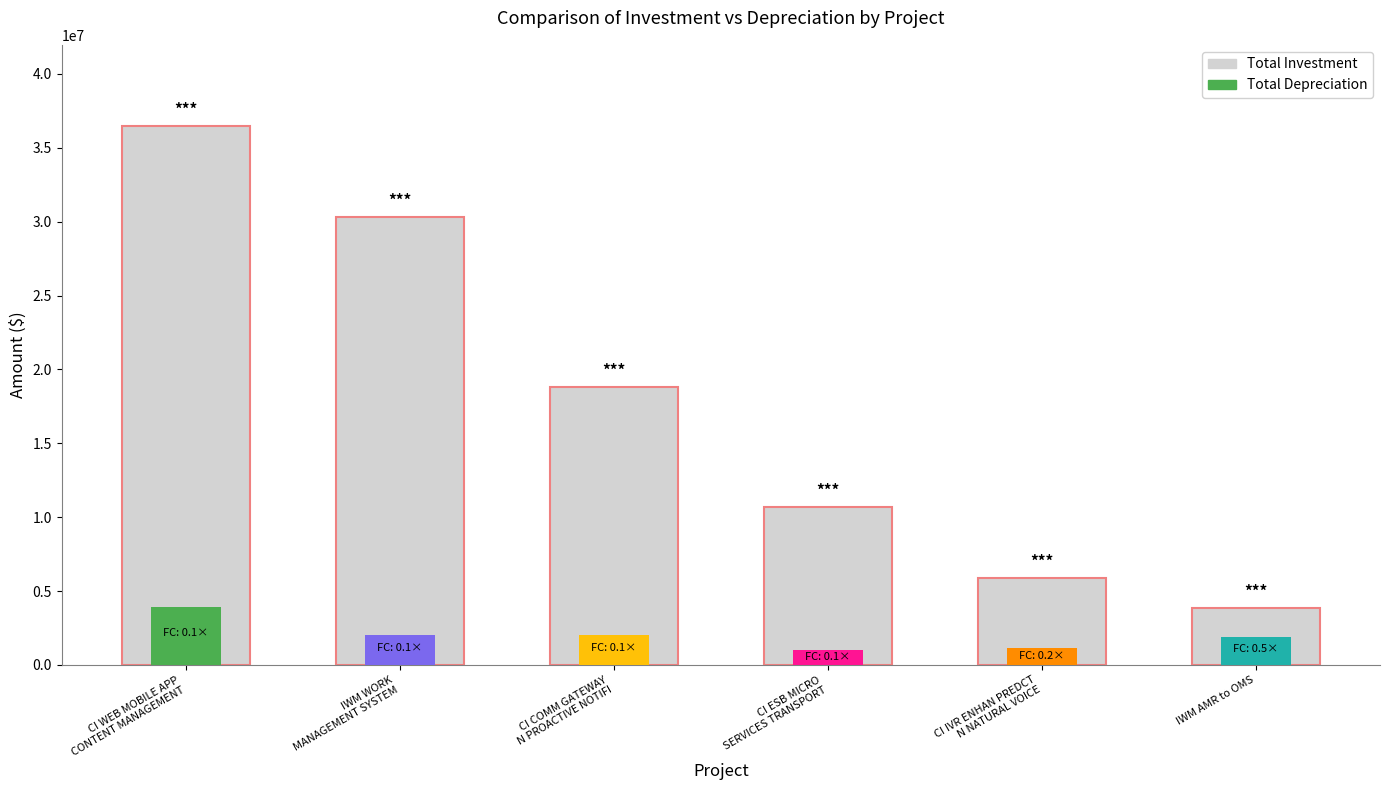

What is the sum of all values?

106034403.4